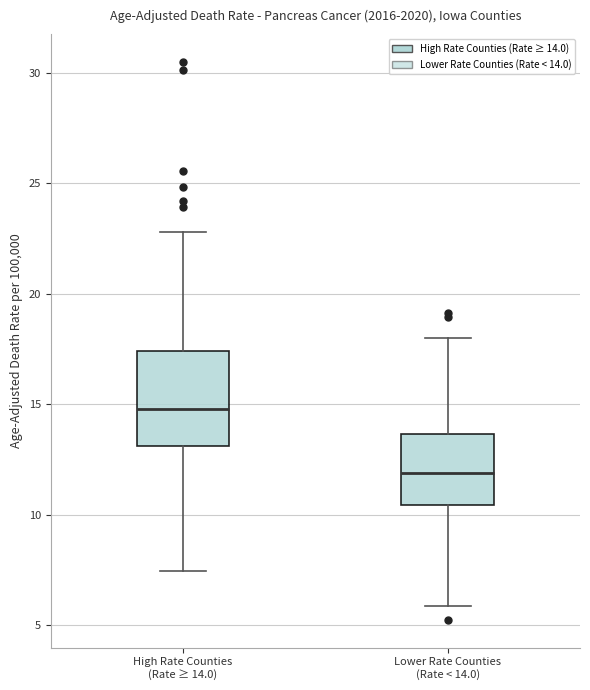

Which box's median line is the highest?

High Rate Counties (Rate ≥ 14.0)